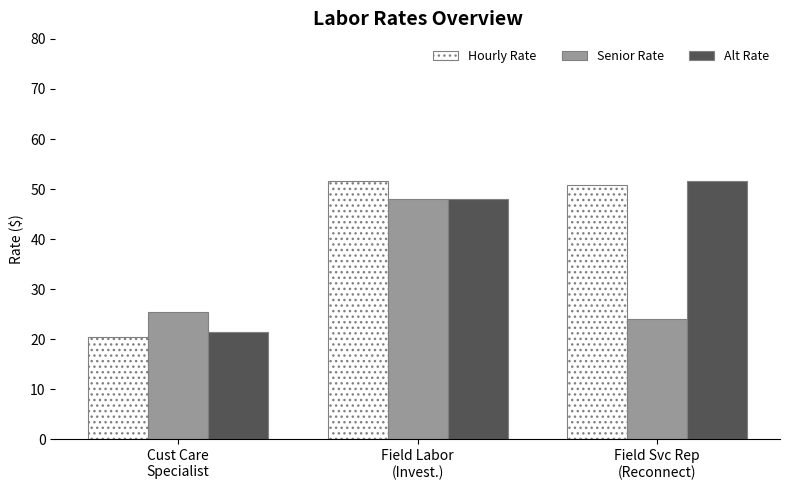

What is the label of the 3rd bar from the left?

Field Svc Rep
(Reconnect)